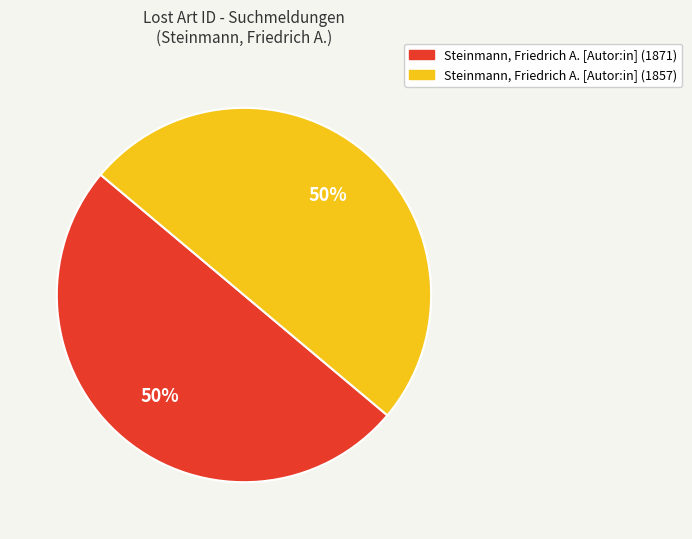

To the nearest percent, what is the average slice percentage?

50%